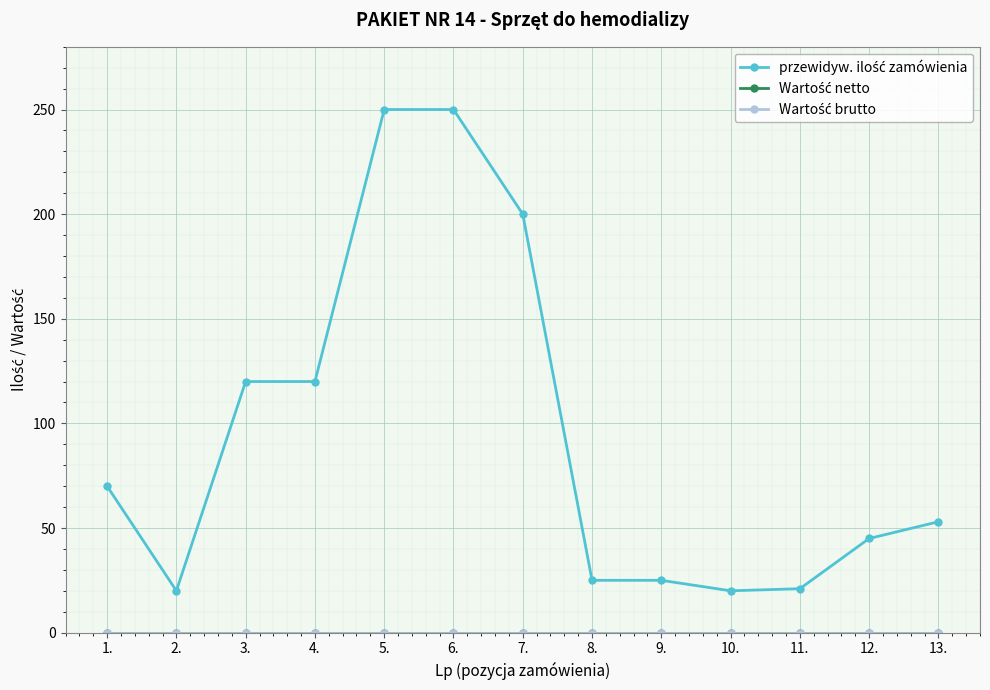

Is this an area chart (filled region under the line)?

No